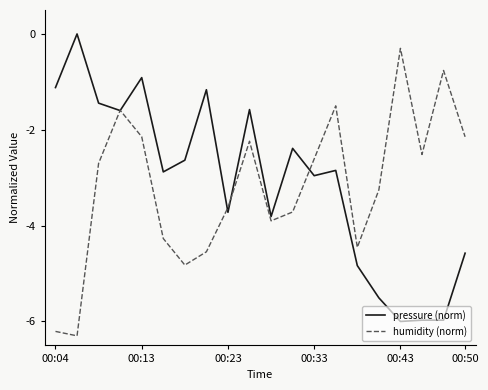

Rank the series by their maximum value, from highest to lowest.

pressure (norm), humidity (norm)